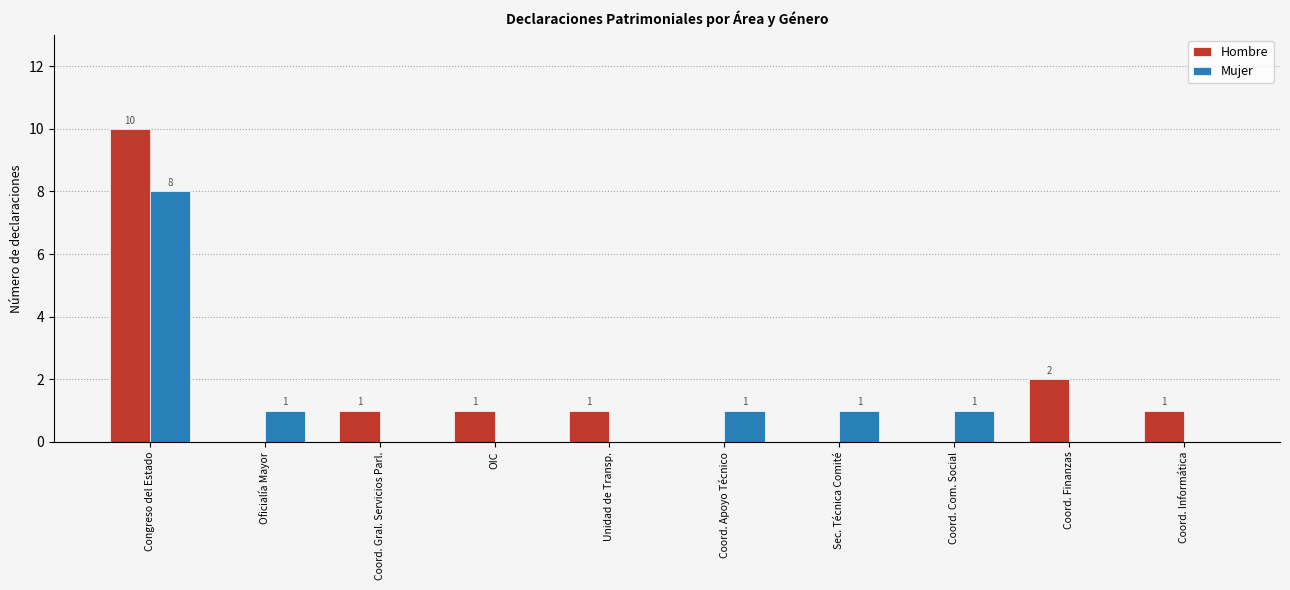

True or false: Hombre has a value of 1 at Unidad de Transp..

True